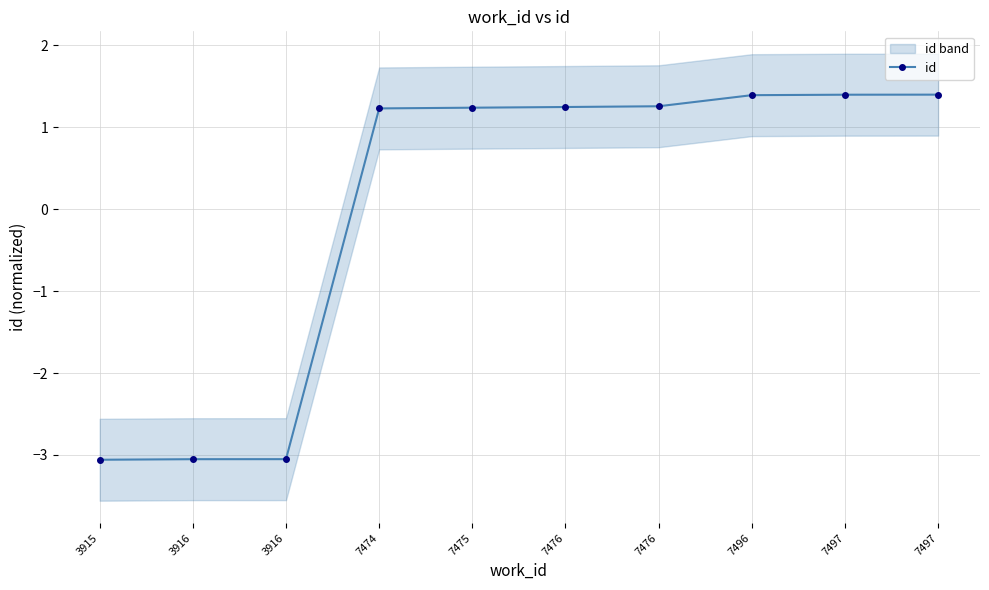

List the labels in order of value, smallest first.

3915, 3916, 3916, 7474, 7475, 7476, 7476, 7496, 7497, 7497